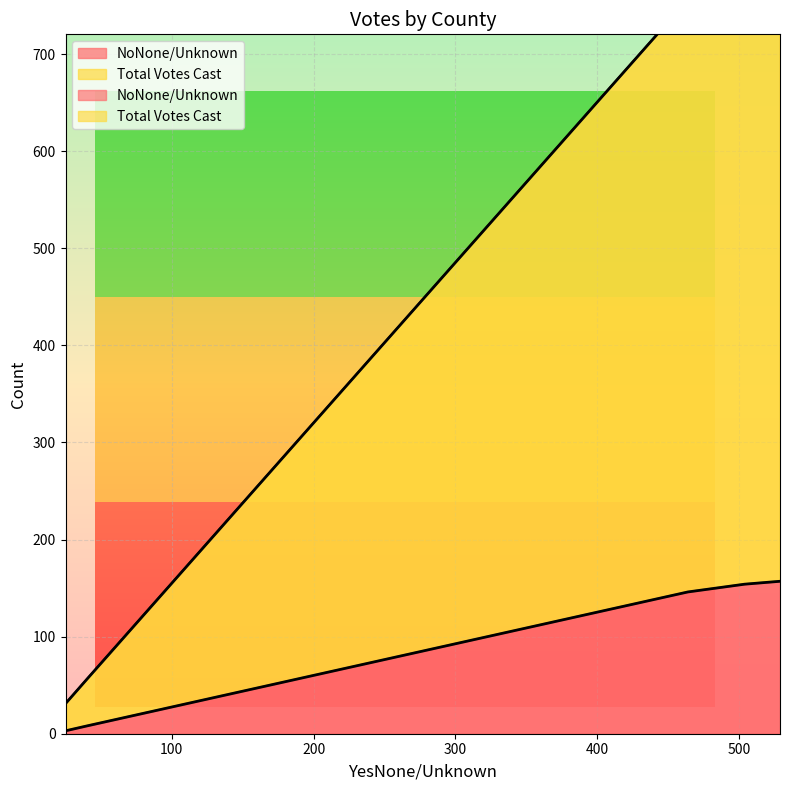

Is the value of NoNone/Unknown at Precinct BLISS greater than the value of Total Votes Cast at Precinct Deep Creek?

No